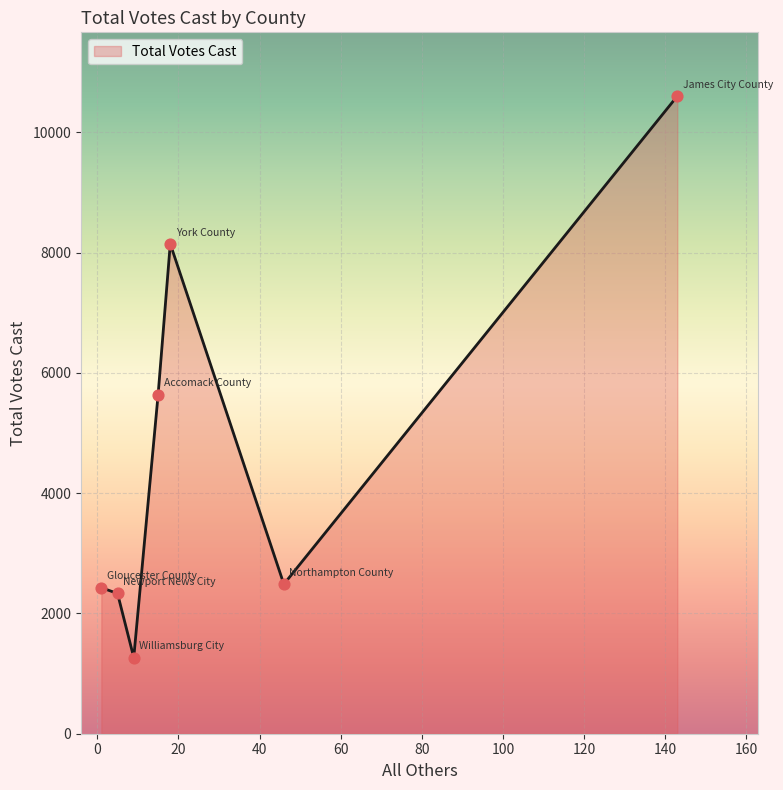

True or false: there are more than 0 points higher than both neighbors.

True